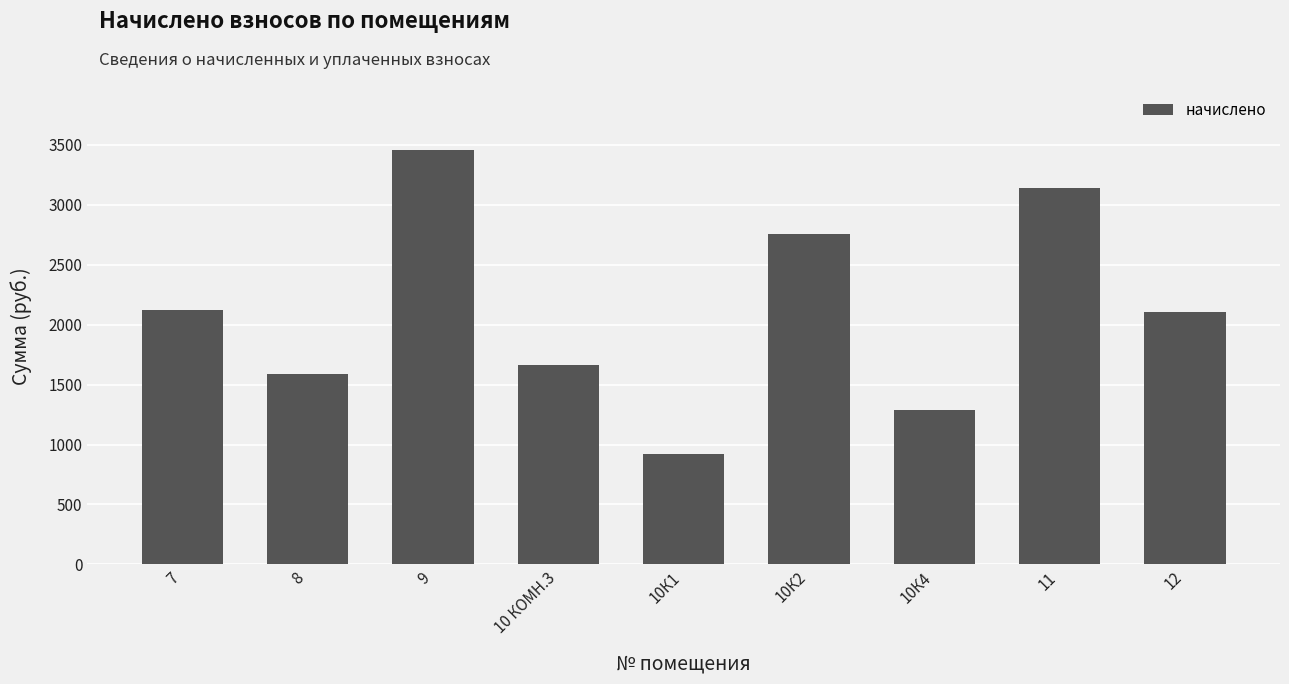

What is the label of the 6th bar from the left?

10К2